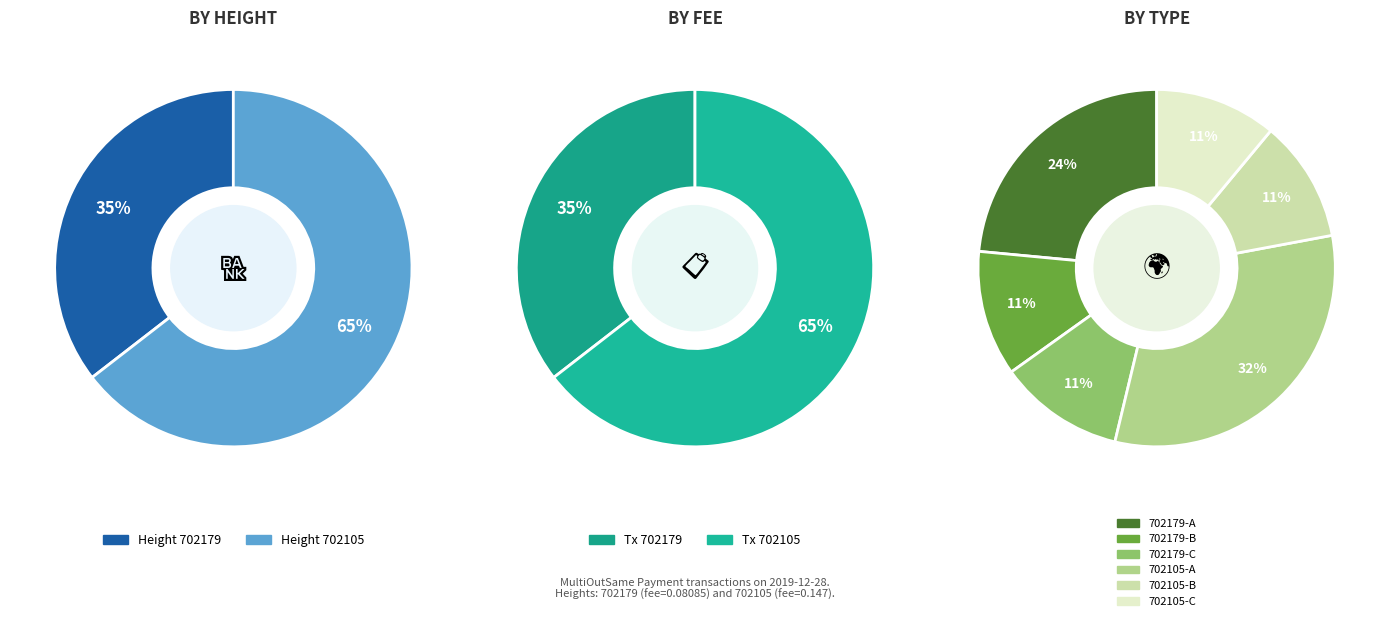

Between 702105 and 702179, which is larger?

702105